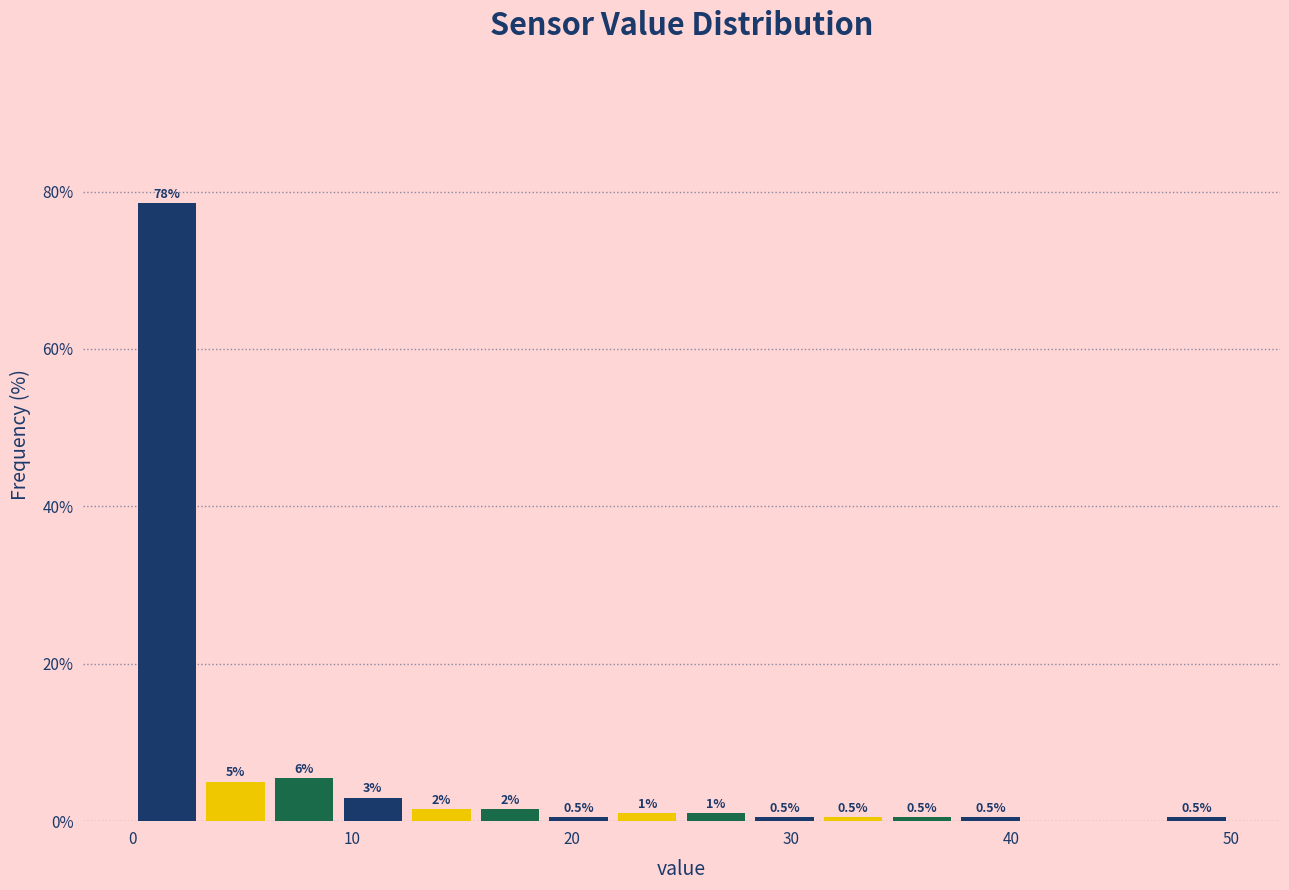

Read against the x-axis, roughly where is the centre of the tallest bar?

2